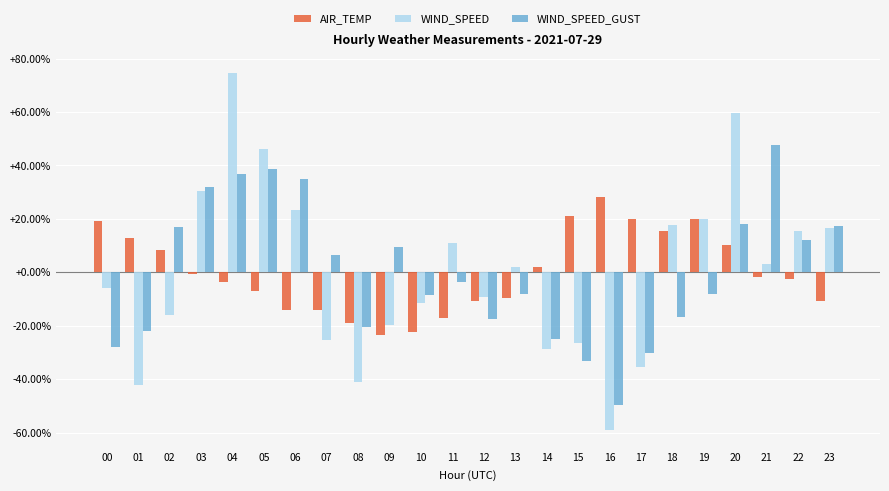

List the series in order of their peak value, lowest first.

AIR_TEMP, WIND_SPEED_GUST, WIND_SPEED